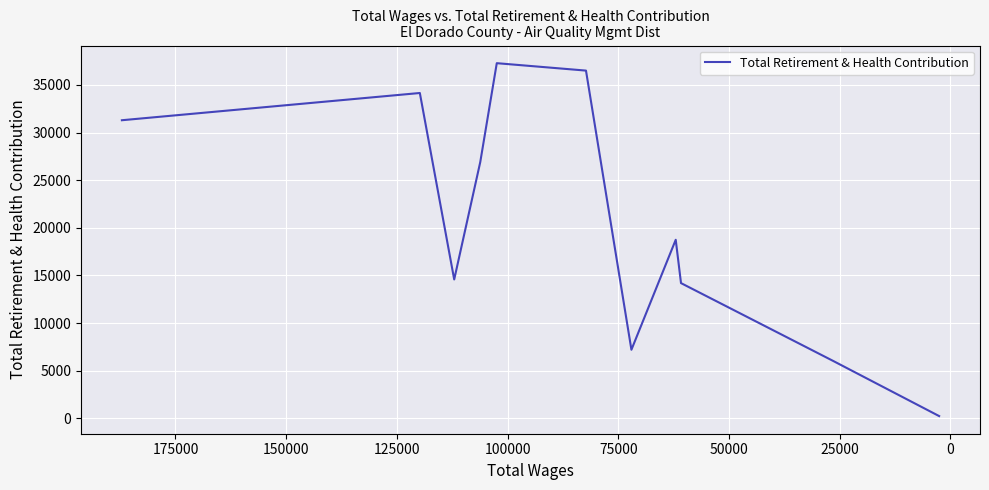

The chart shows a value of 11064 at 50000. True or false?

False